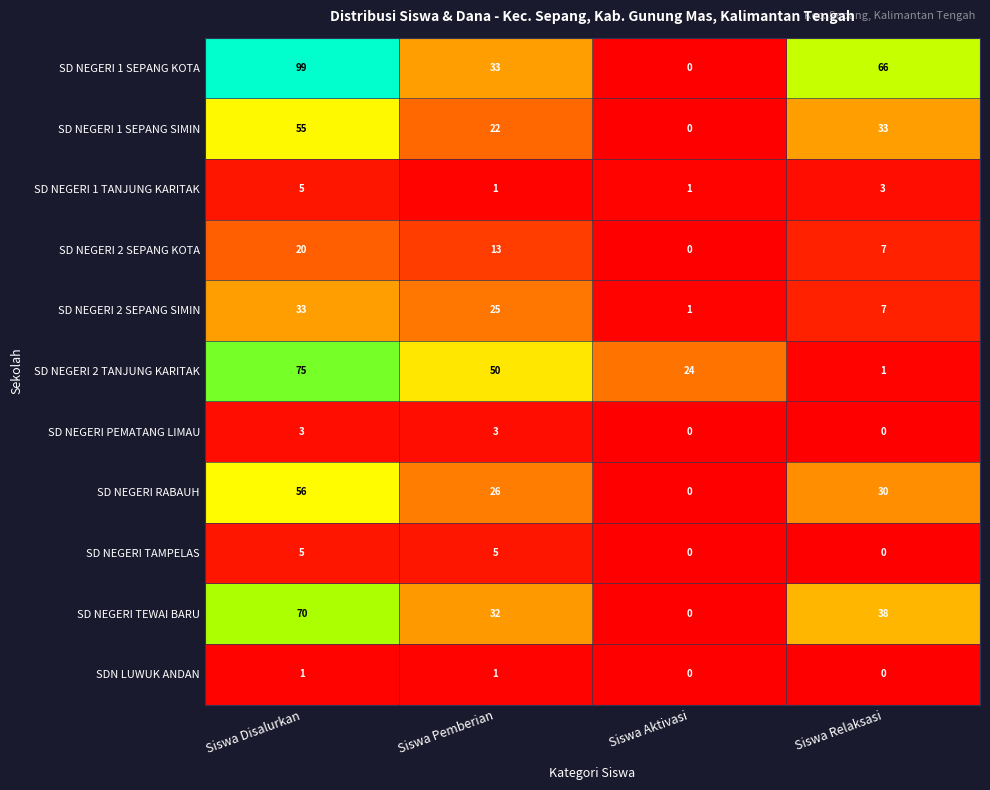

Where does the SD NEGERI RABAUH series first go above 30?

Siswa Disalurkan